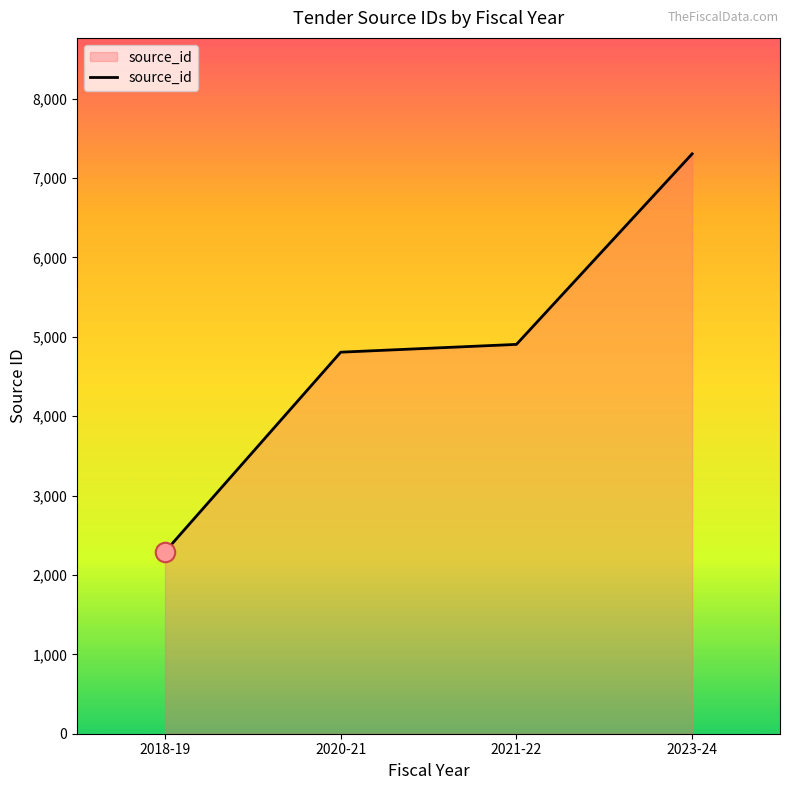

What position from the right is 2023-24?

1